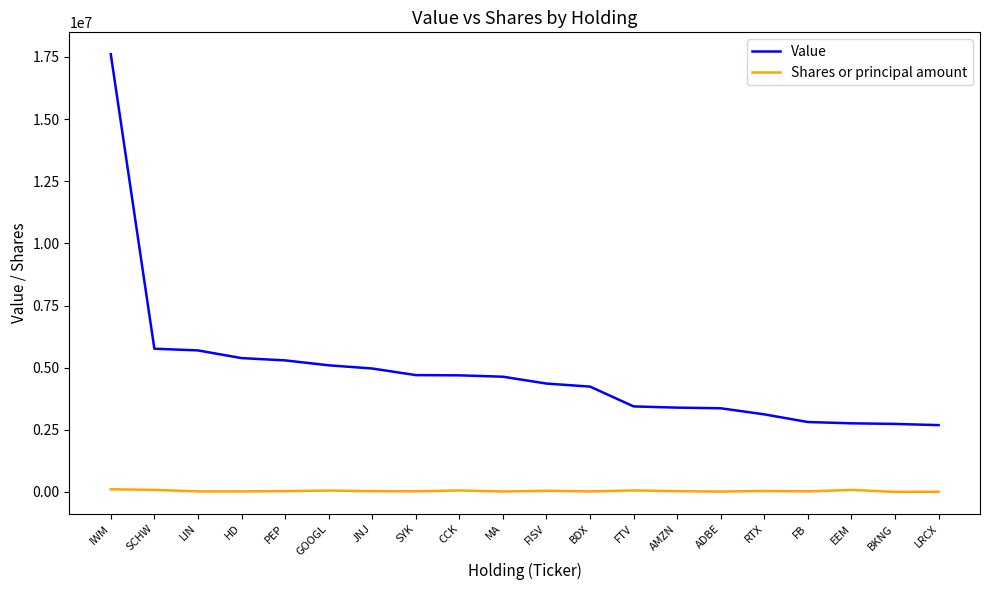

What is the highest value of the Value series?

17612000